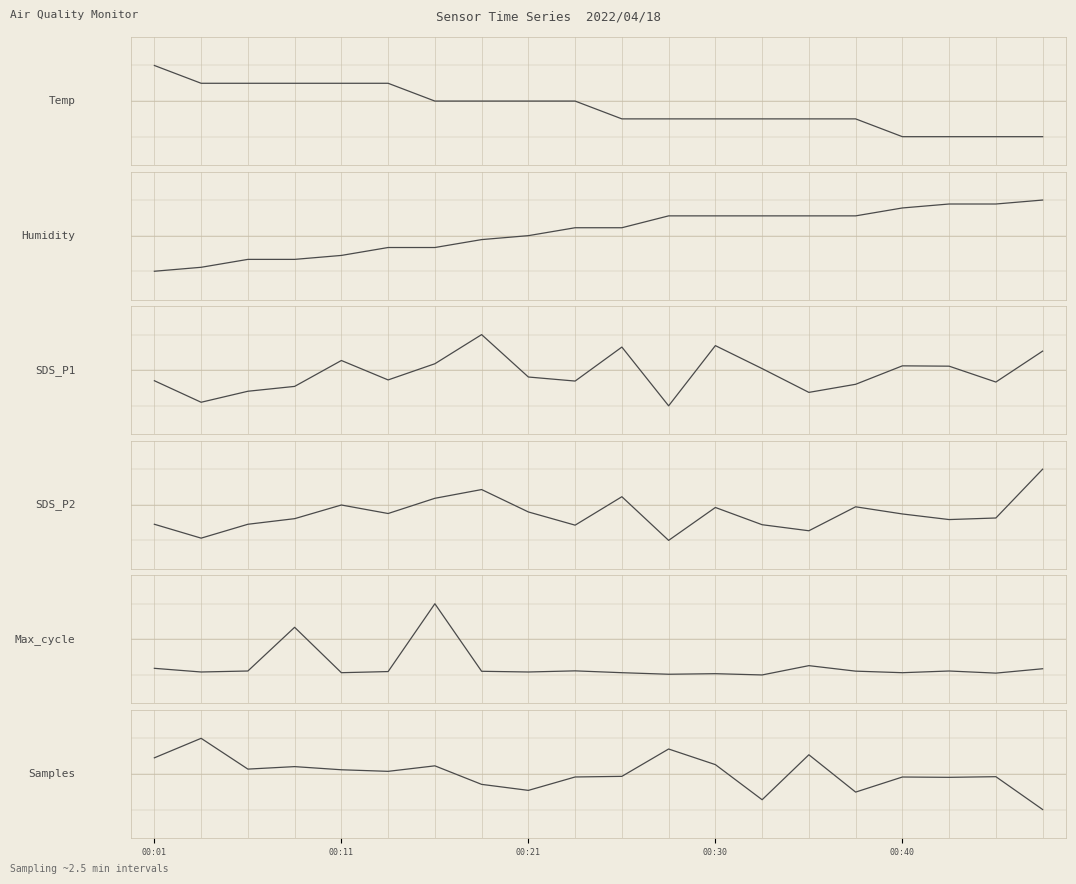

Where does the Samples series first go above 0?

00:01